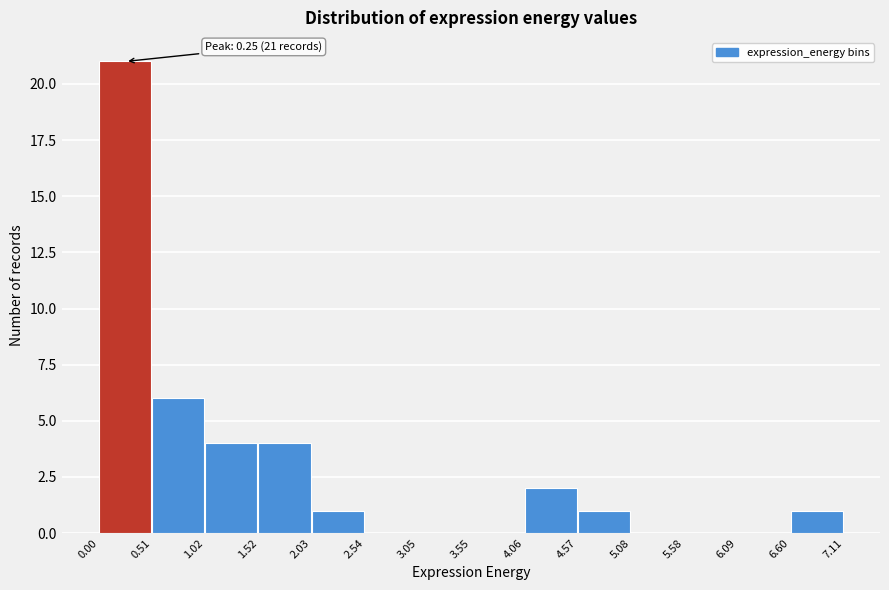

Which range on the x-axis has the tallest bar?

0.00 to 0.51